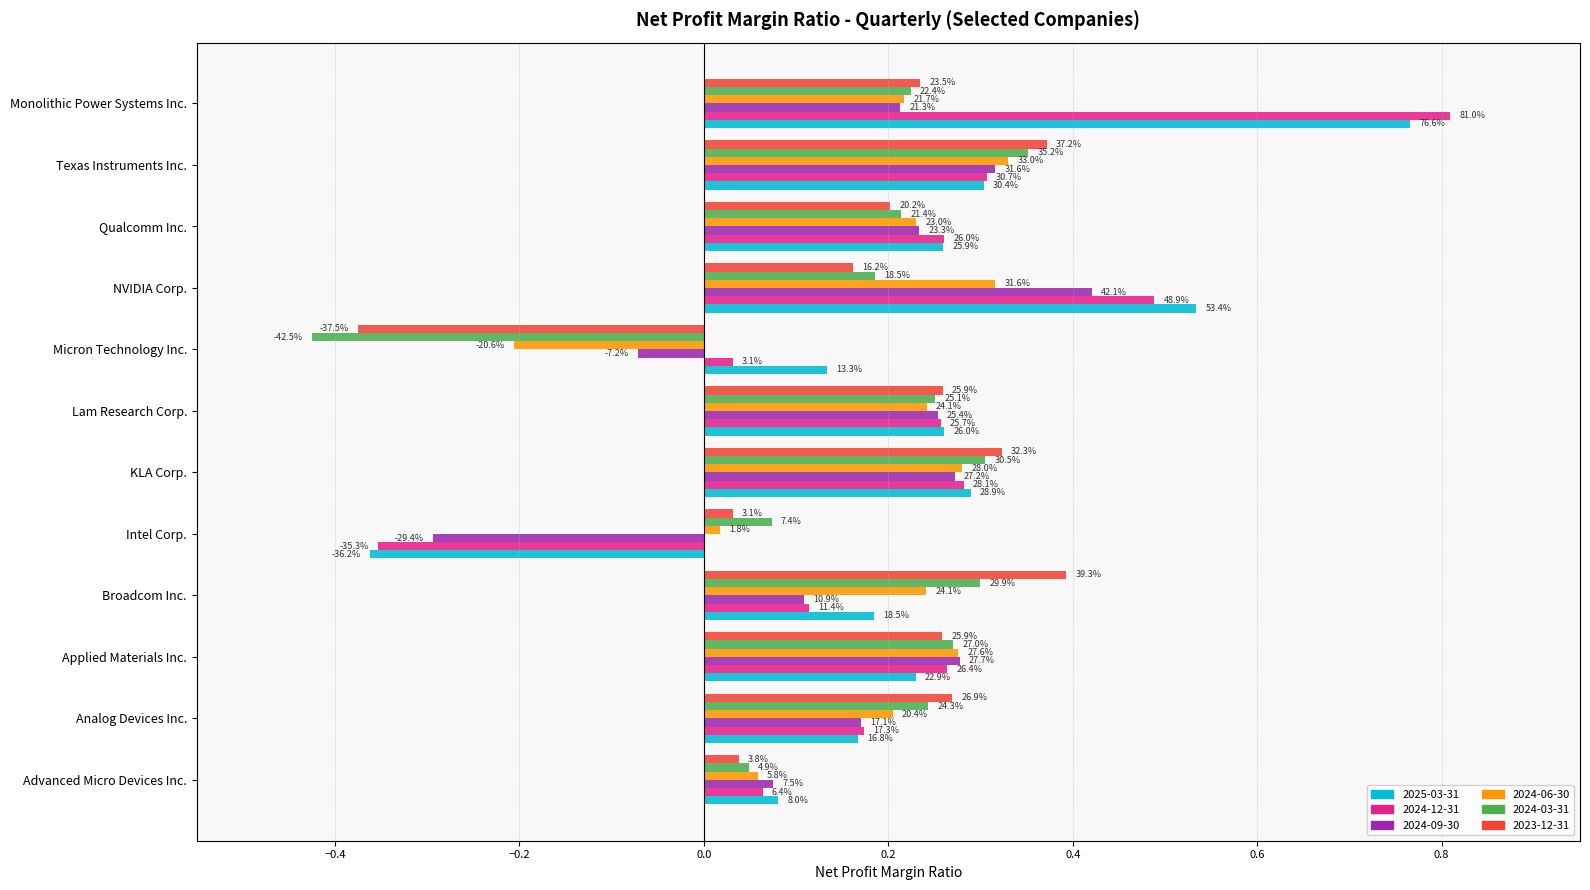

What are all the series names shown in the legend?

2025-03-31, 2024-12-31, 2024-09-30, 2024-06-30, 2024-03-31, 2023-12-31